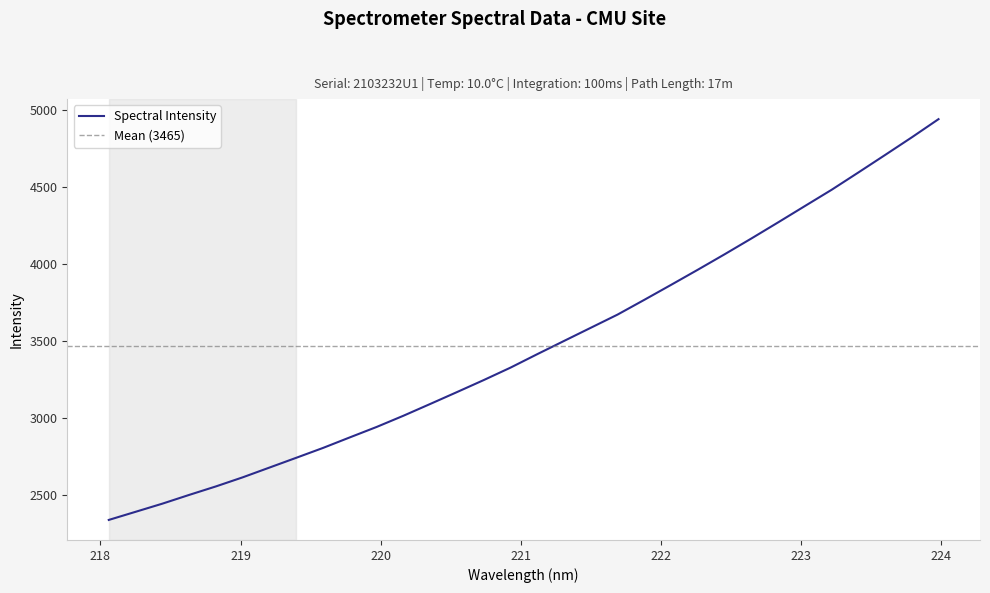

Rank the categories by value from highest to lowest.

223.9802, 223.7895, 223.5987, 223.408, 223.2172, 223.0264, 222.8355, 222.6447, 222.4538, 222.263, 222.0721, 221.8812, 221.6902, 221.4993, 221.3083, 221.1174, 220.9264, 220.7354, 220.5444, 220.3533, 220.1623, 219.9712, 219.7801, 219.589, 219.3979, 219.2067, 219.0156, 218.8244, 218.6332, 218.442, 218.2508, 218.0596